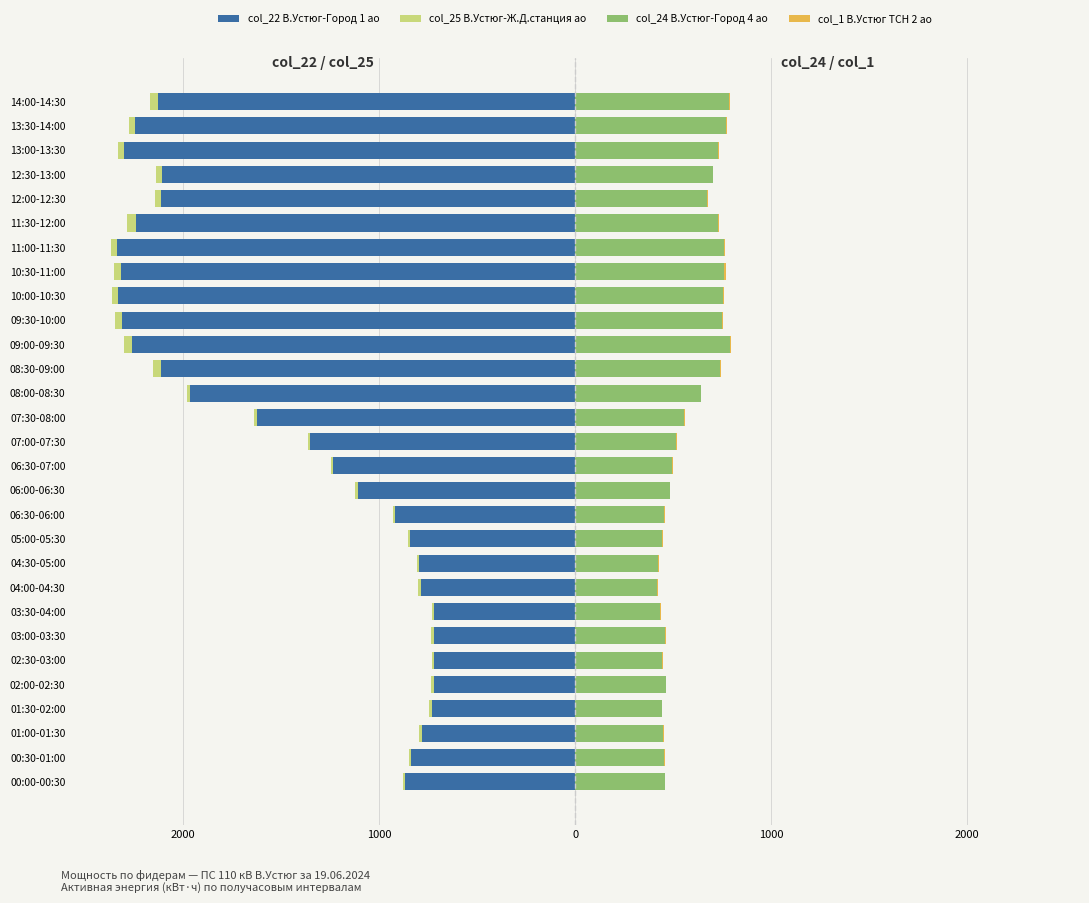

The value of col_24 (В.Устюг-Город 4) at 08:30-09:00 is 295.6. True or false?

False